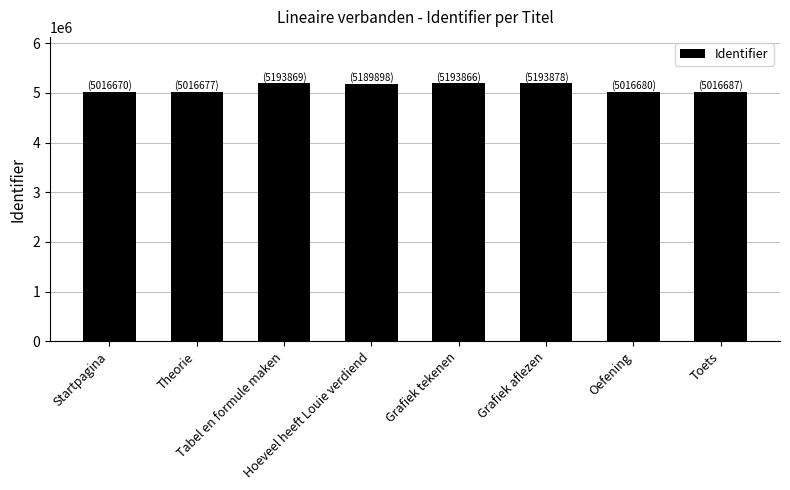

What is the smallest value displayed?

5016670